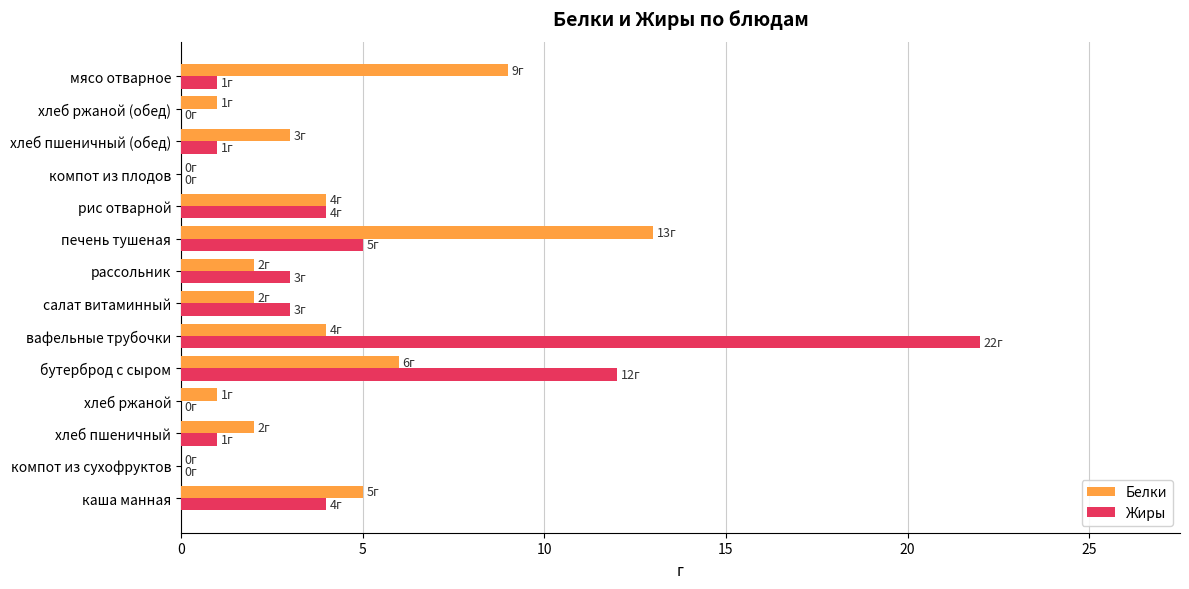

What are all the series names shown in the legend?

Белки, Жиры